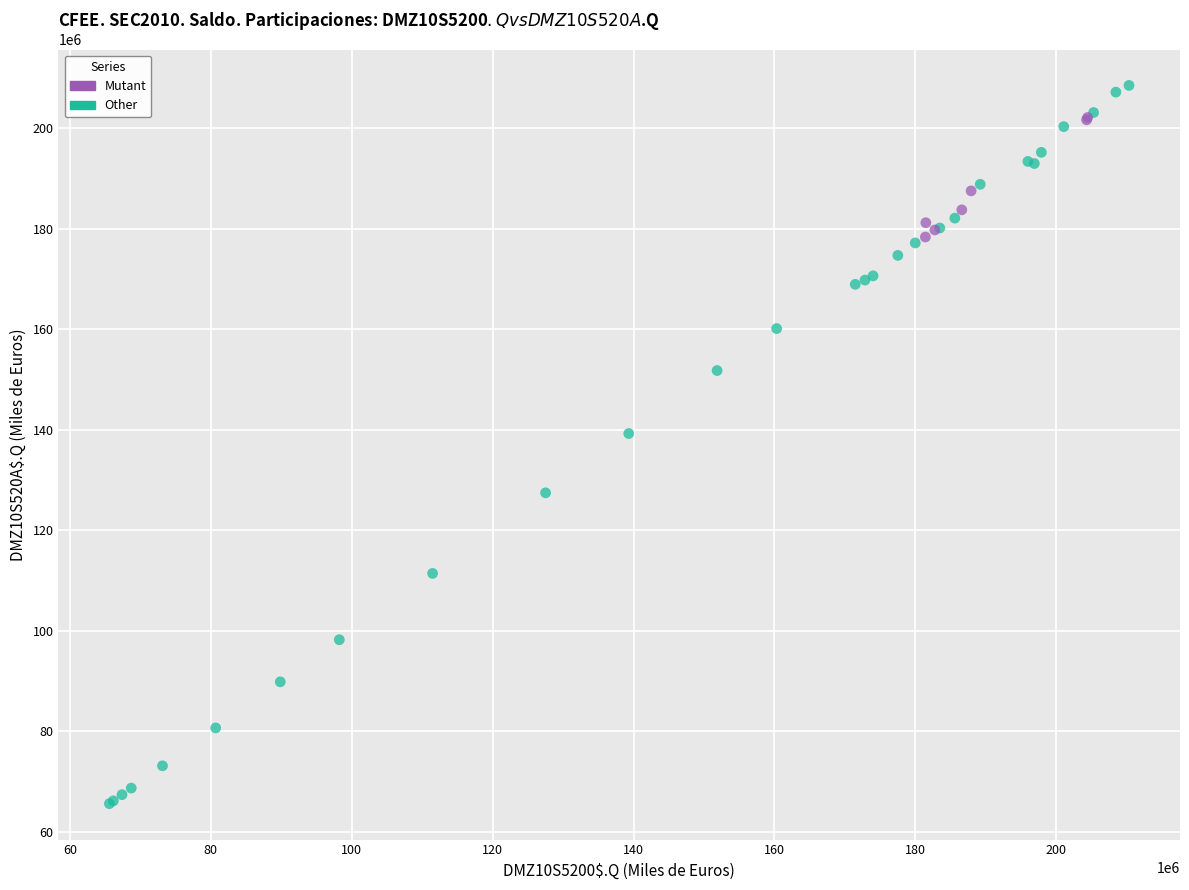

Which series contains the lowest Y value?

Other